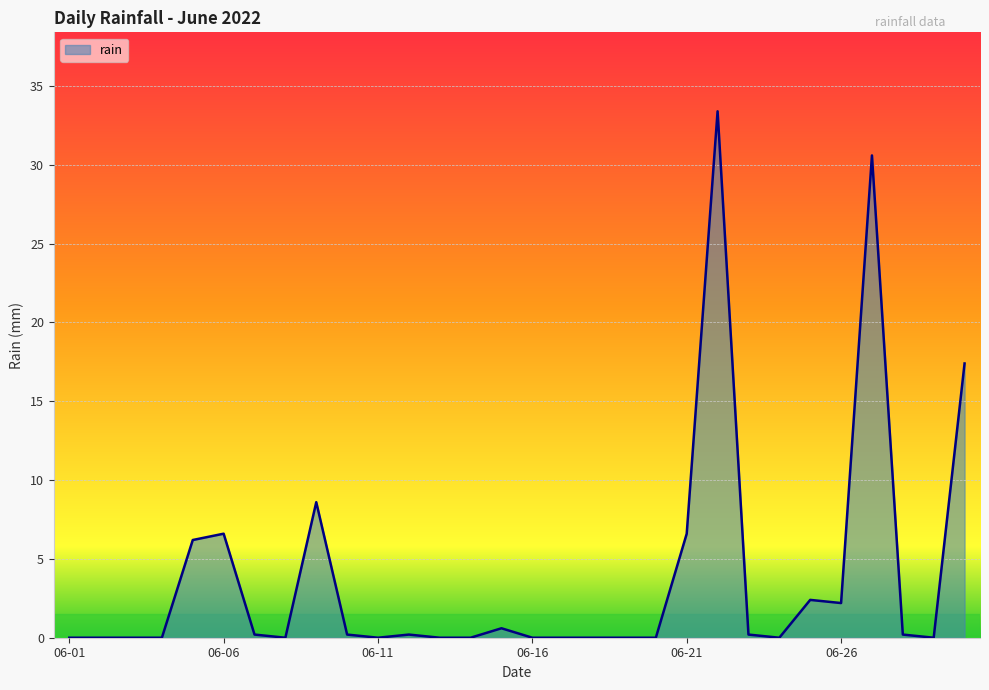

What is the greatest value displayed?

33.4